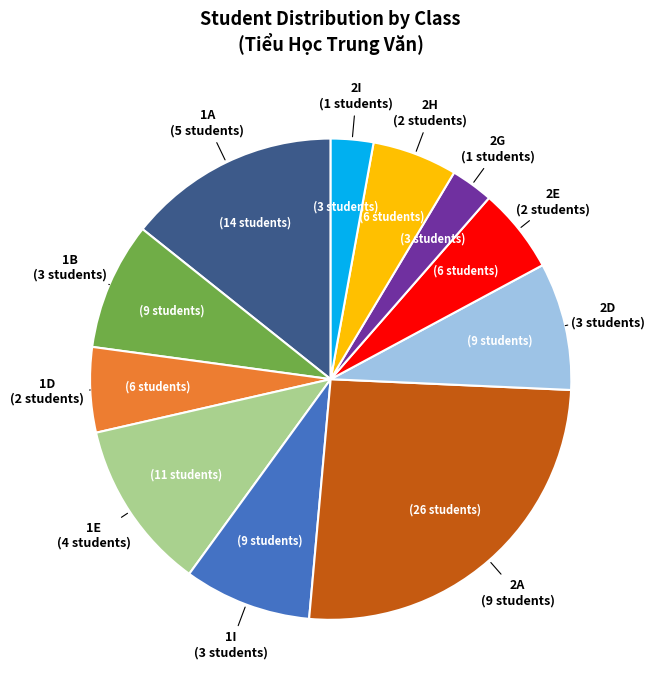

Is it true that 2D is 9% of the pie?

True